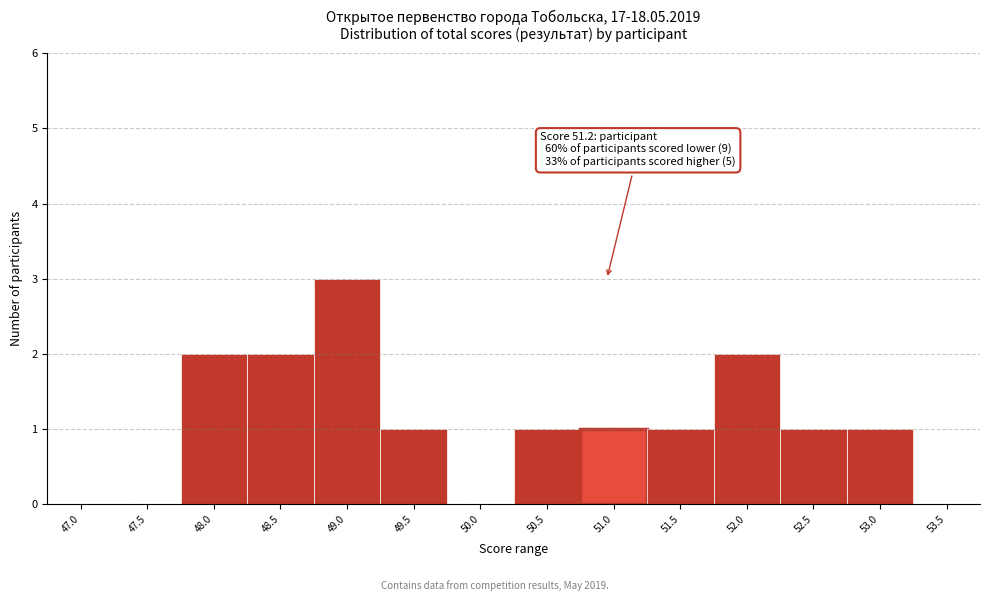

Reading left to right, transcribe all the data shown in this chart.

47.0=0	47.5=0	48.0=2	48.5=2	49.0=3	49.5=1	50.0=0	50.5=1	51.0=1	51.5=1	52.0=2	52.5=1	53.0=1	53.5=0